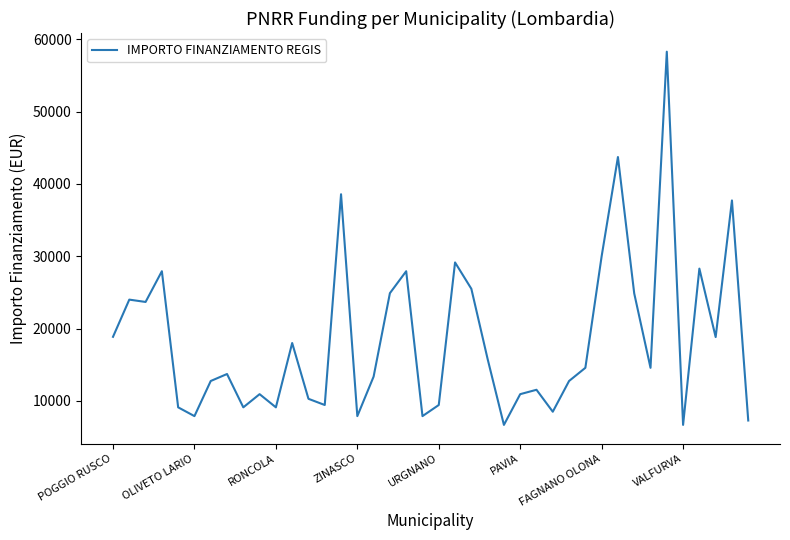

Does the chart display data point markers on the line(s)?

No